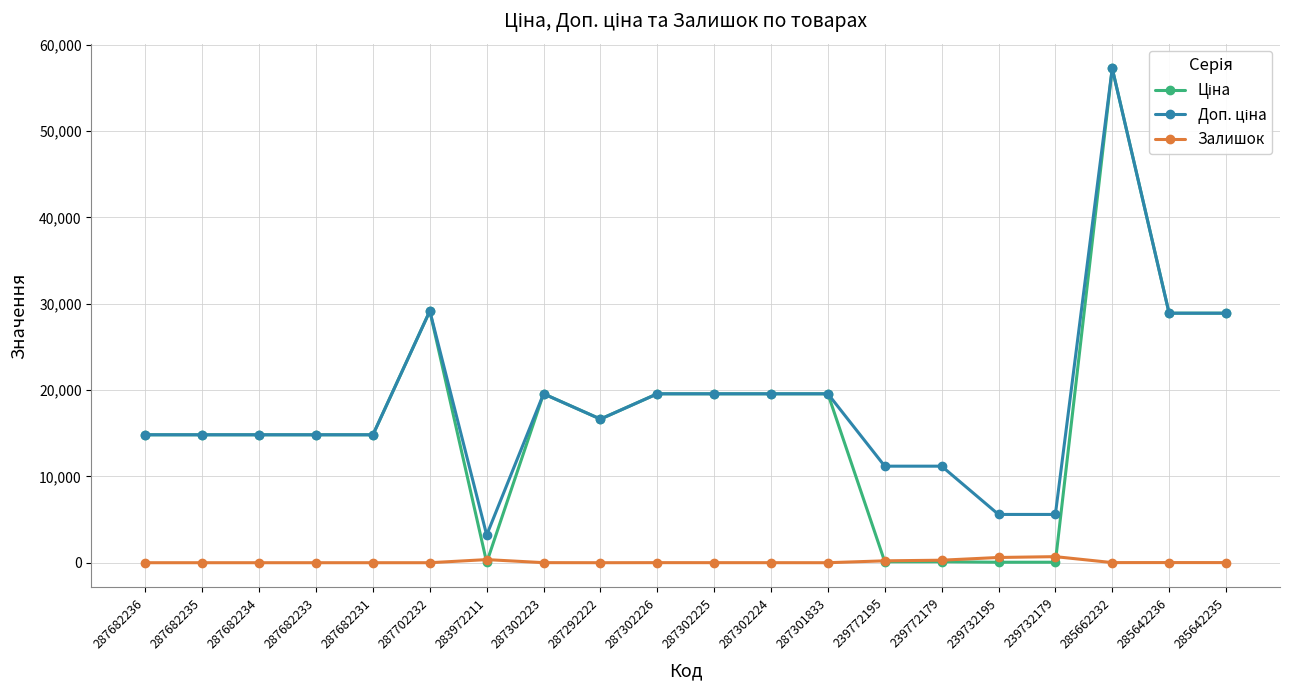

At which category is the sum across all series the highest?

285662232